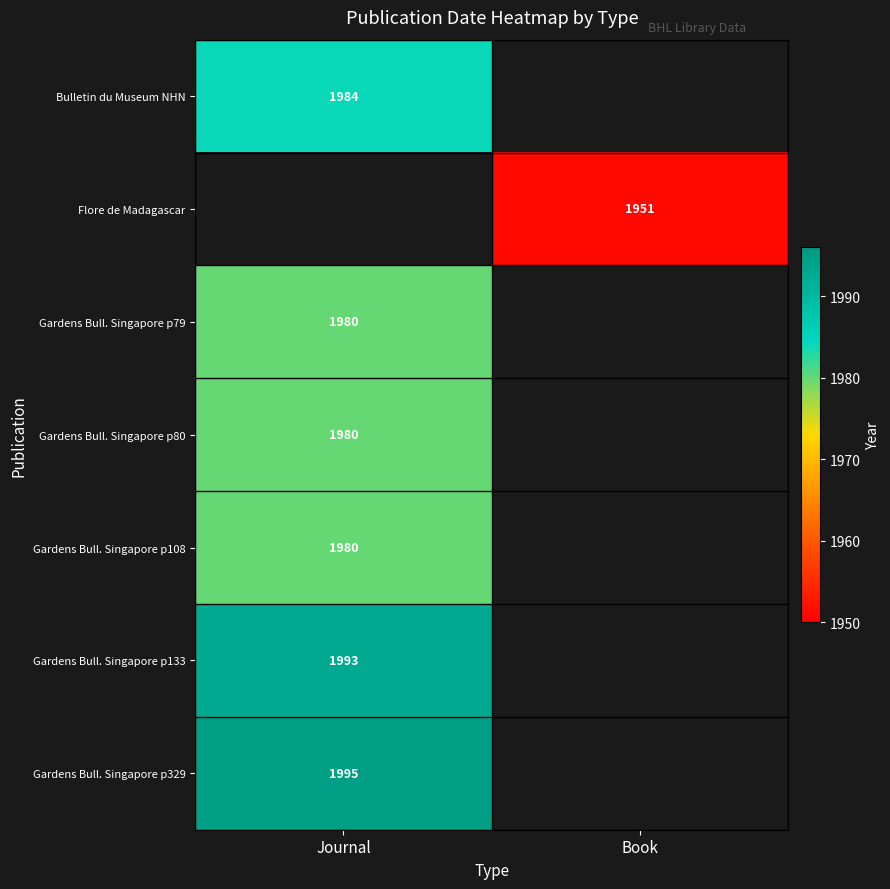

The value of Bulletin du Museum NHN at Journal is 927. True or false?

False